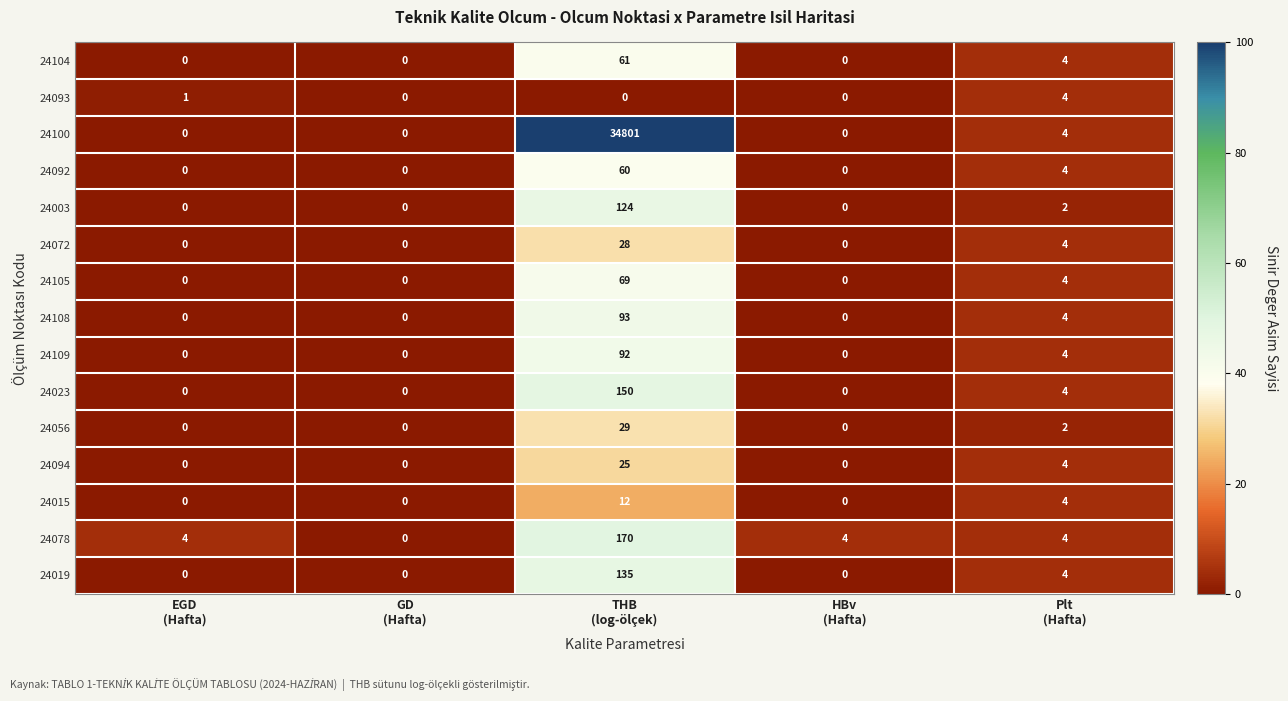

What is the total value across all series at THB
(log-ölçek)?

35849